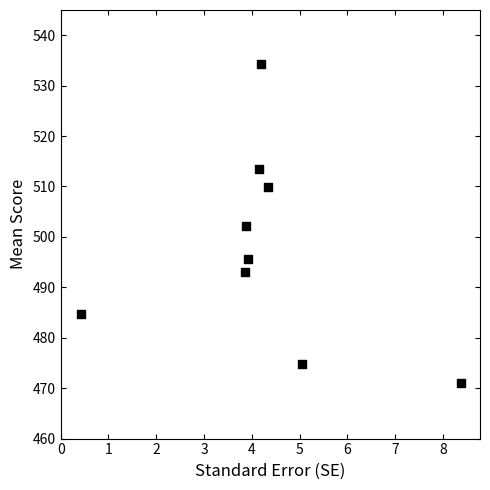

What is the average Y value?

497.6